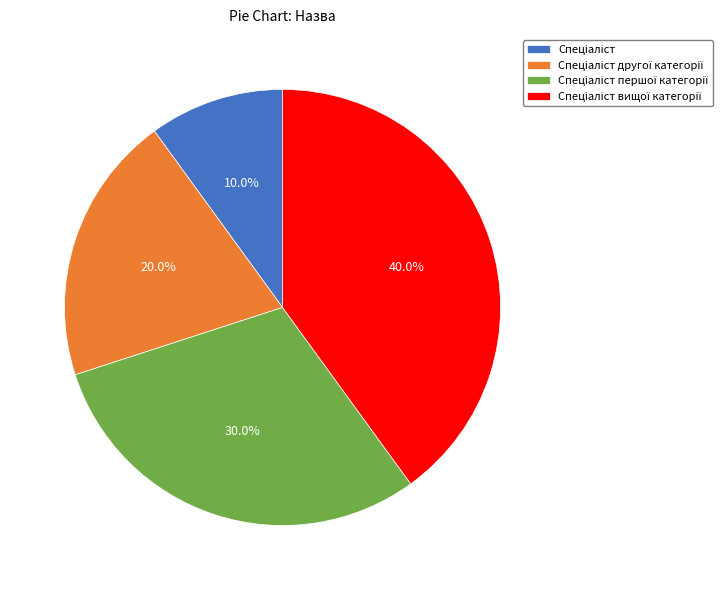

Is there any slice that represents more than half of the pie?

No